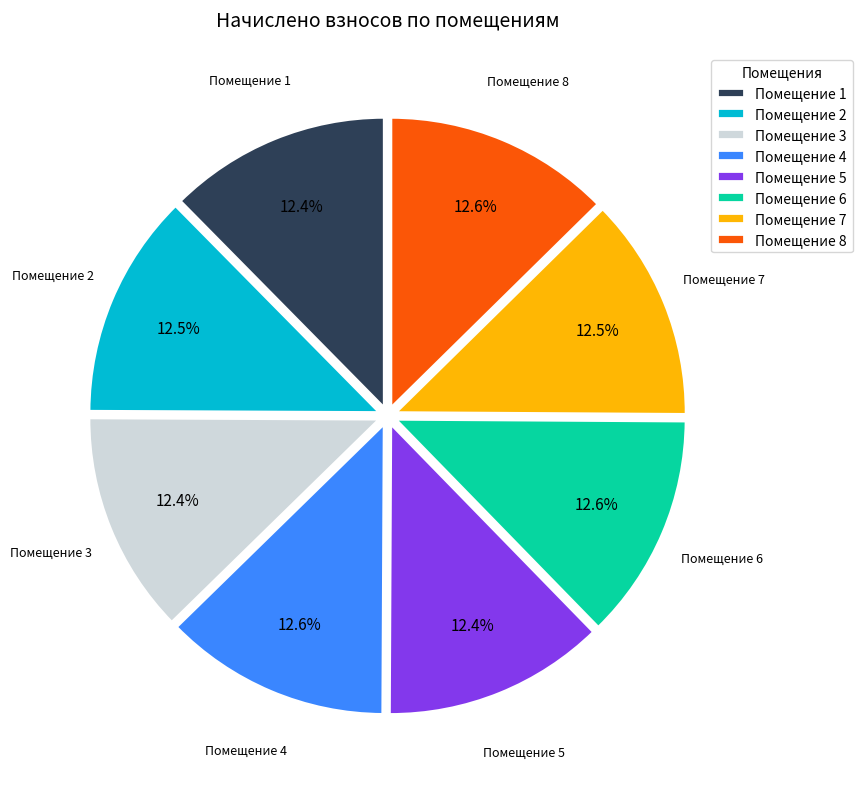

Combined, what portion of the pie is Помещение 4 and Помещение 7?

25.1%